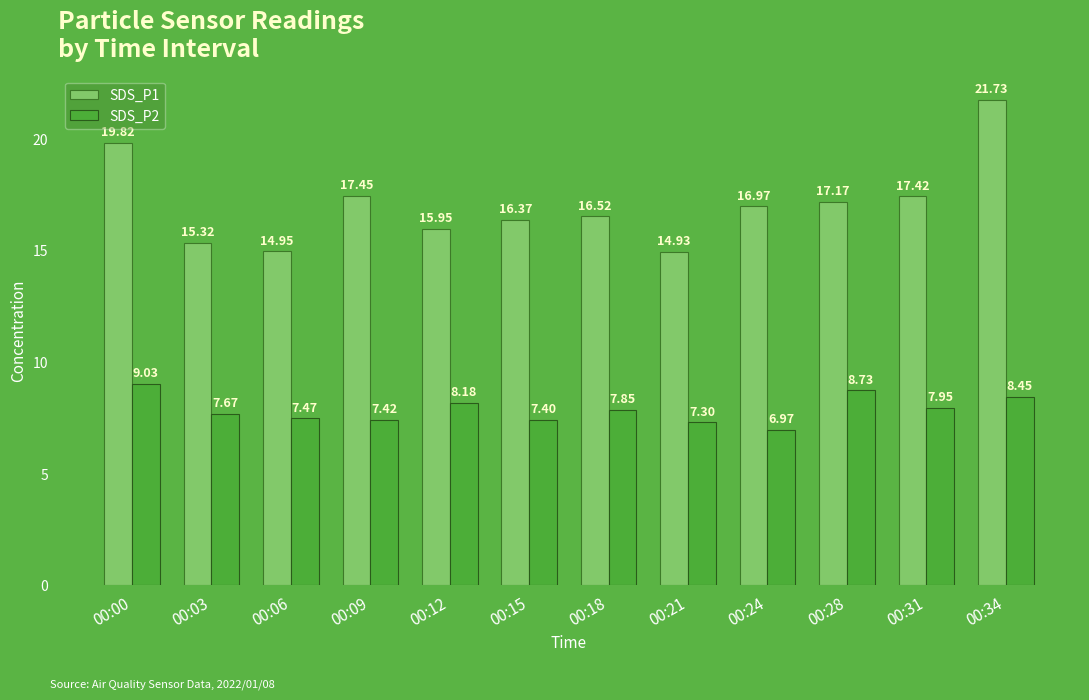

What is the difference between the maximum and second lowest values in the SDS_P2 series?

1.7